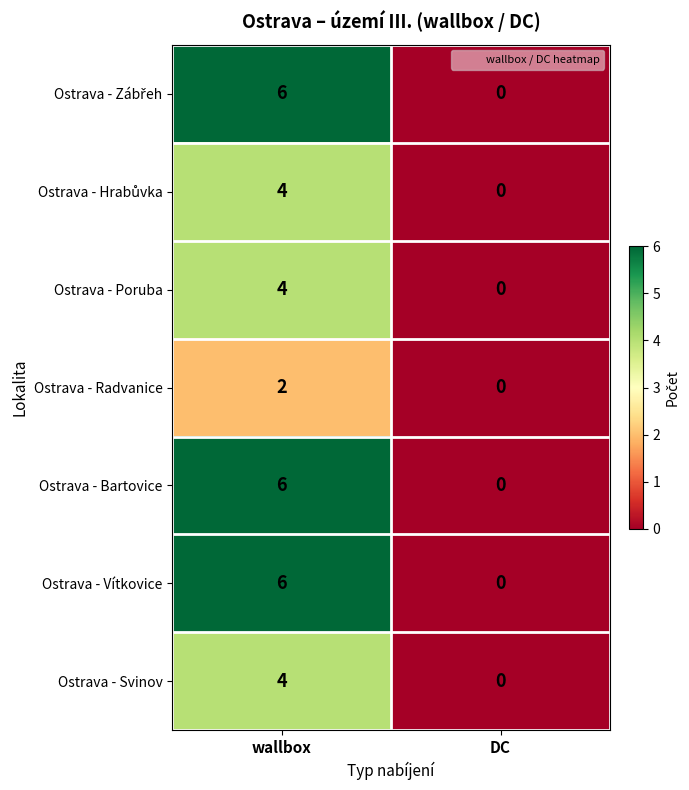

What is the sum of all Ostrava - Bartovice values?

6